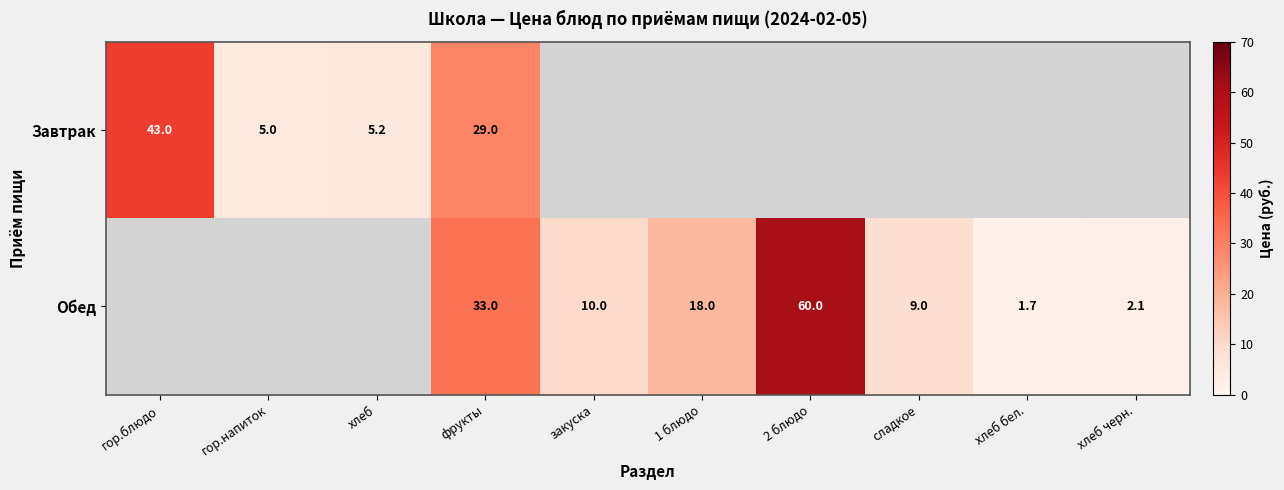

The value of Завтрак at гор.напиток is 1.3. True or false?

False